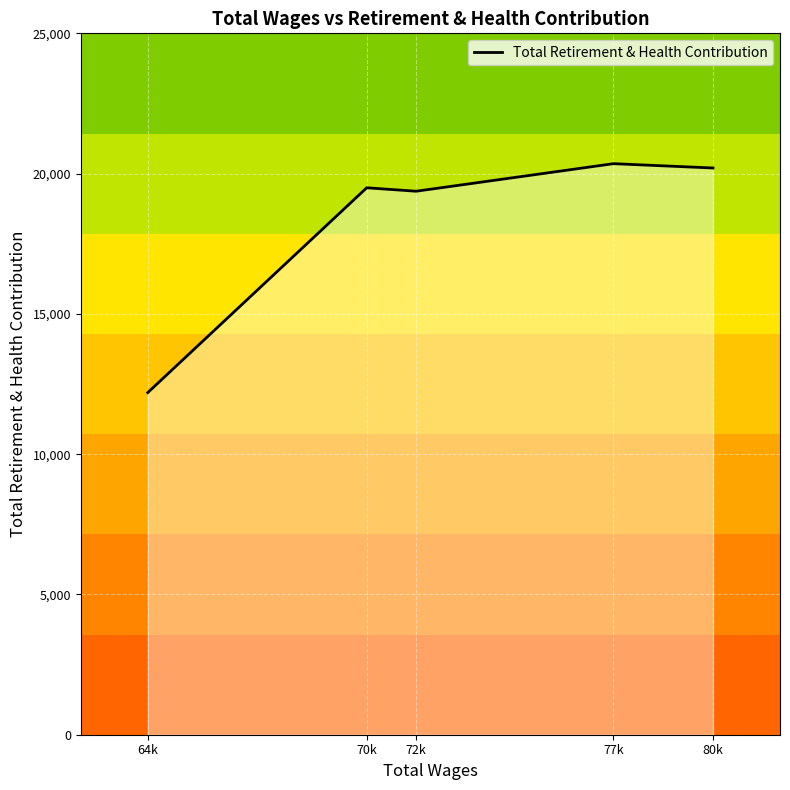

At which category does the data reach its first local valley?

72k